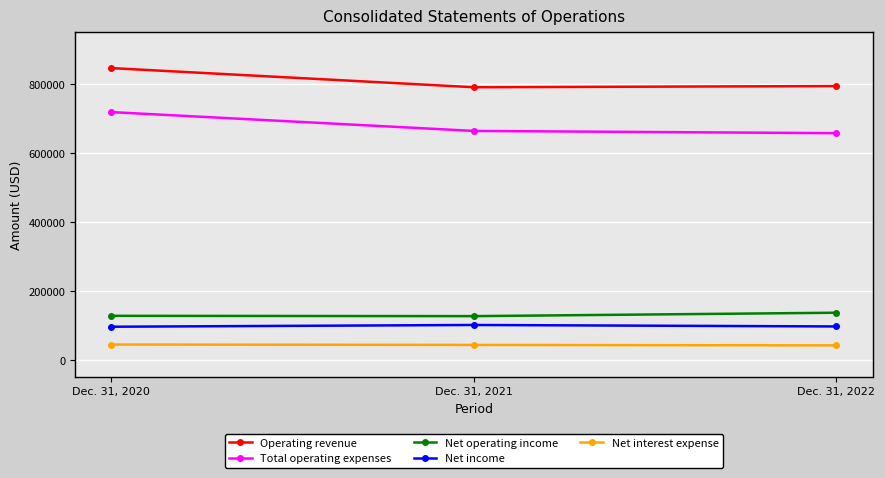

What is the sum of all Net income values?

293967